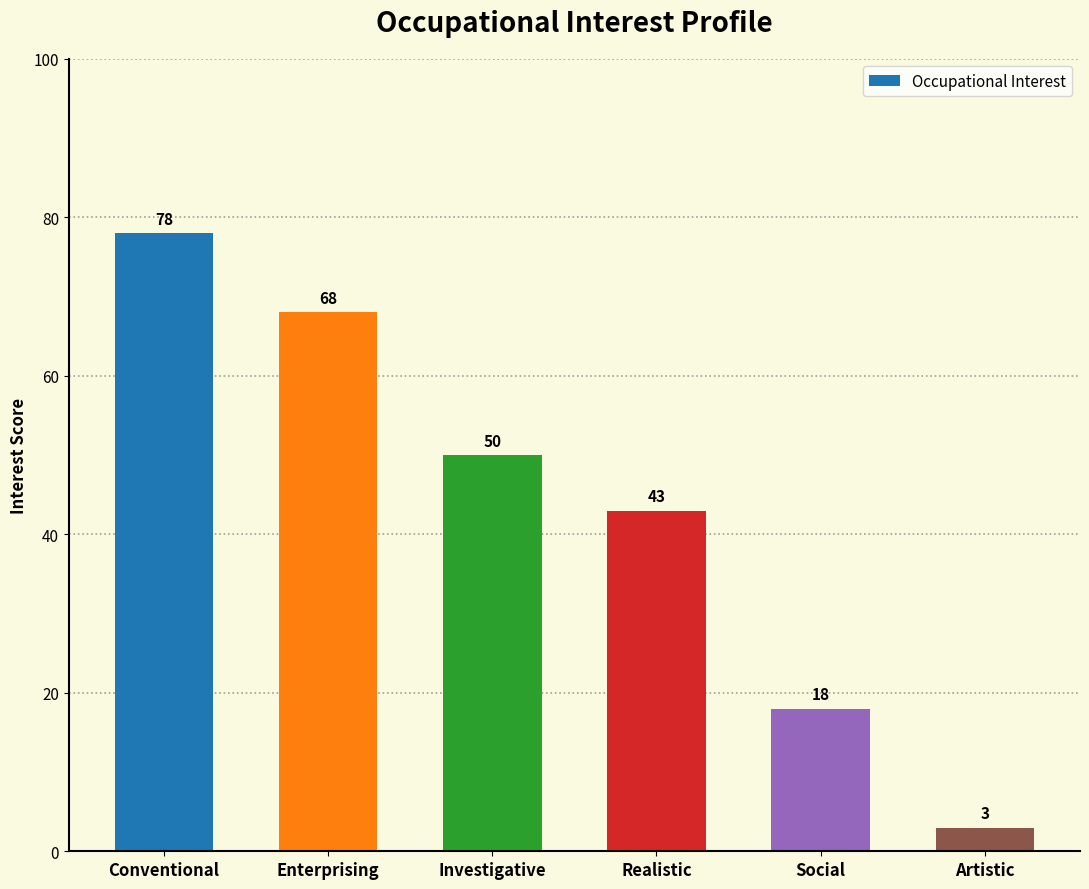

What is the sum of all values?

260